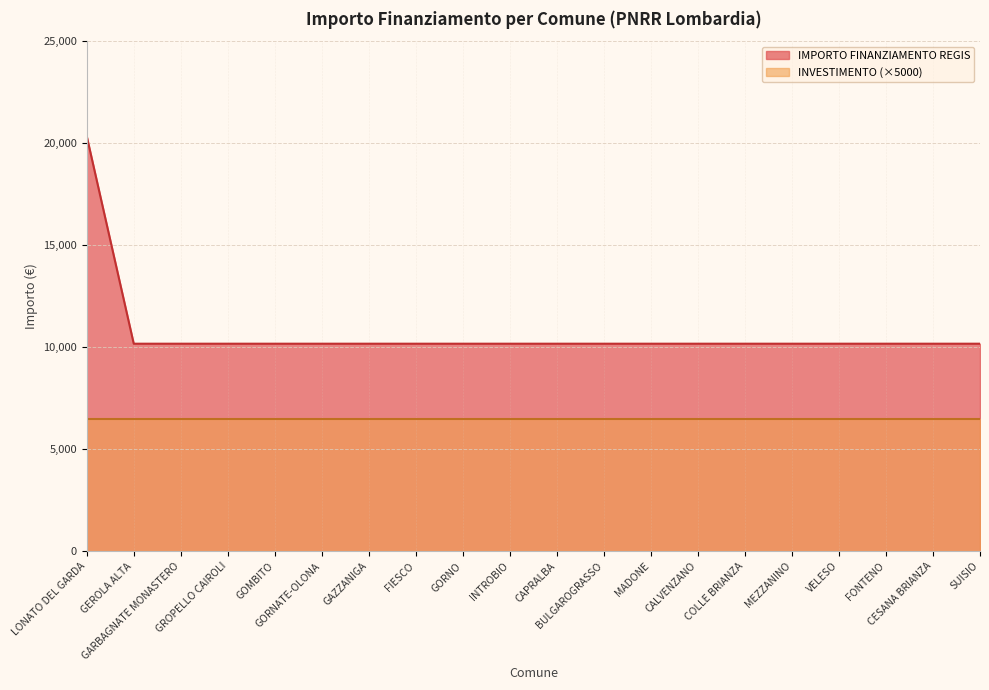

Reading right to left, list all the values displayed in this chart.

10172	10172	10172	10172	10172	10172	10172	10172	10172	10172	10172	10172	10172	10172	10172	10172	10172	10172	10172	20344